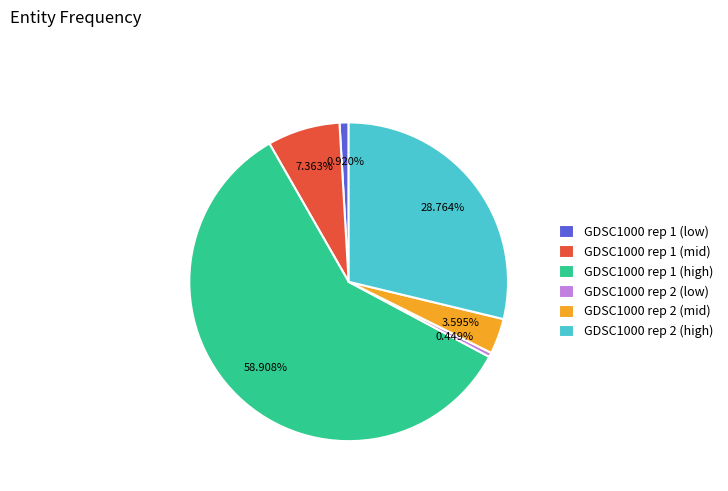

Combined, do GDSC1000 rep 1 (mid) and GDSC1000 rep 1 (low) account for over 50%?

No